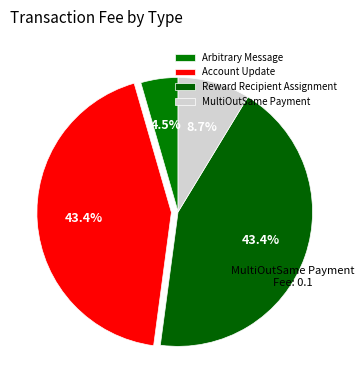

Does Reward Recipient Assignment account for over 50% of the chart?

No